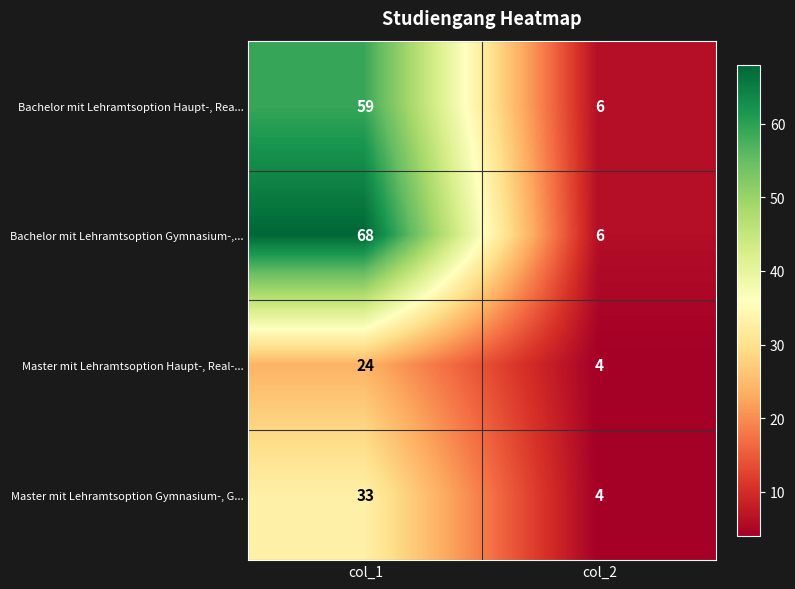

What is the difference between the Bachelor mit Lehramtsoption Haupt-, Rea... values at col_1 and col_2?

53